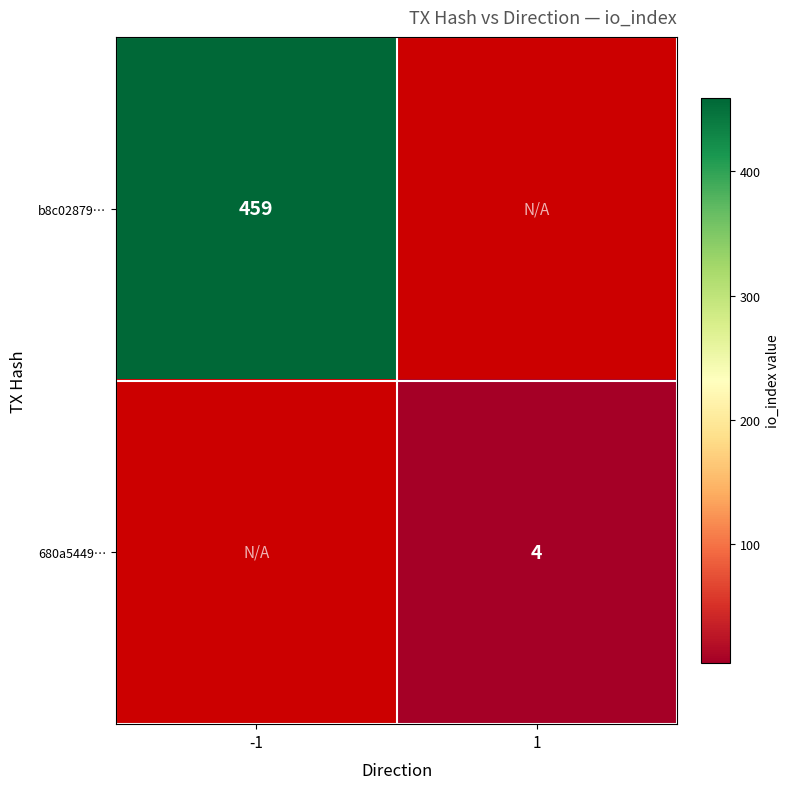

The value of 680a5449… at 1 is 7. True or false?

False